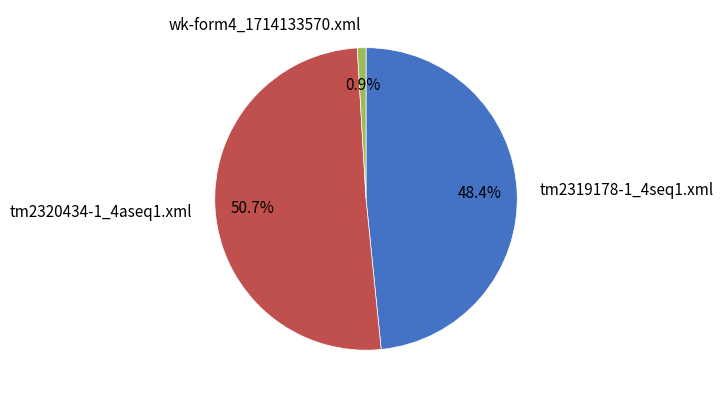

Which slice is the smallest?

wk-form4_1714133570.xml